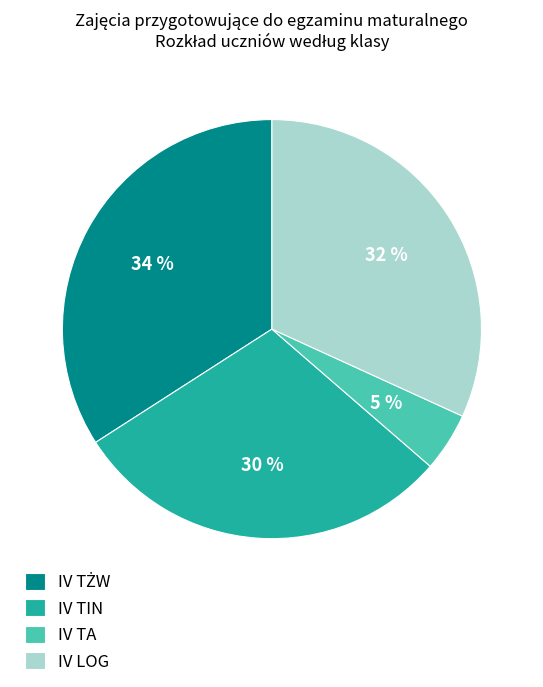

Which category has the smallest portion of the pie?

IV TA